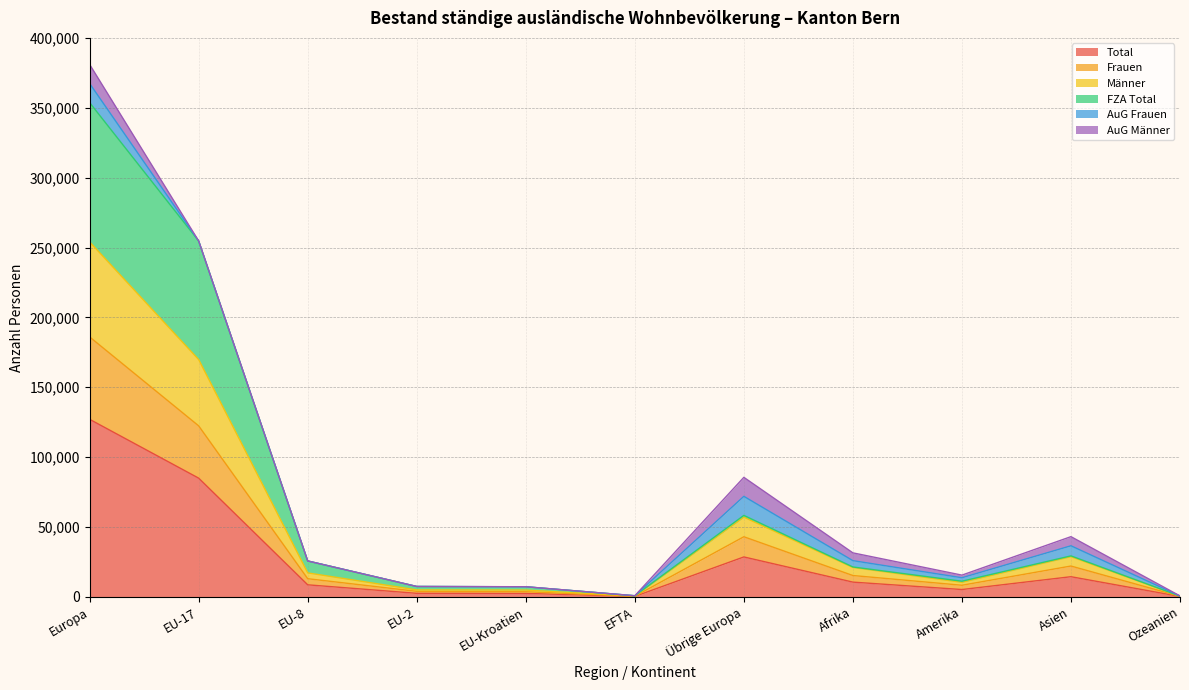

Which series changed the most between EU-17 and Übrige Europa?

FZA Total